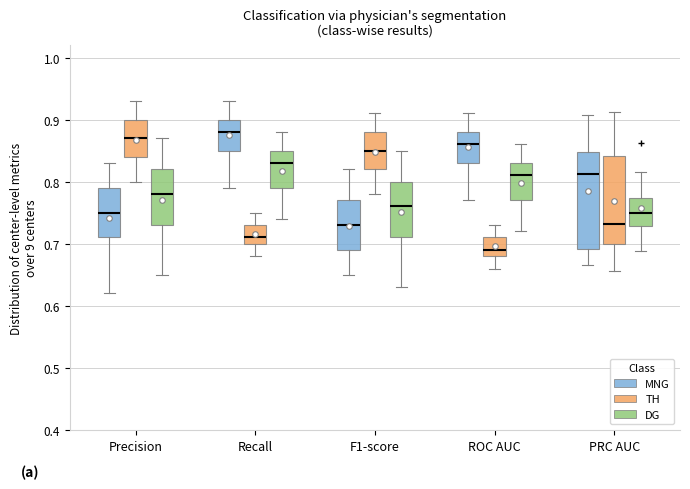

Which box's median line is the lowest?

ROC AUC (TH)